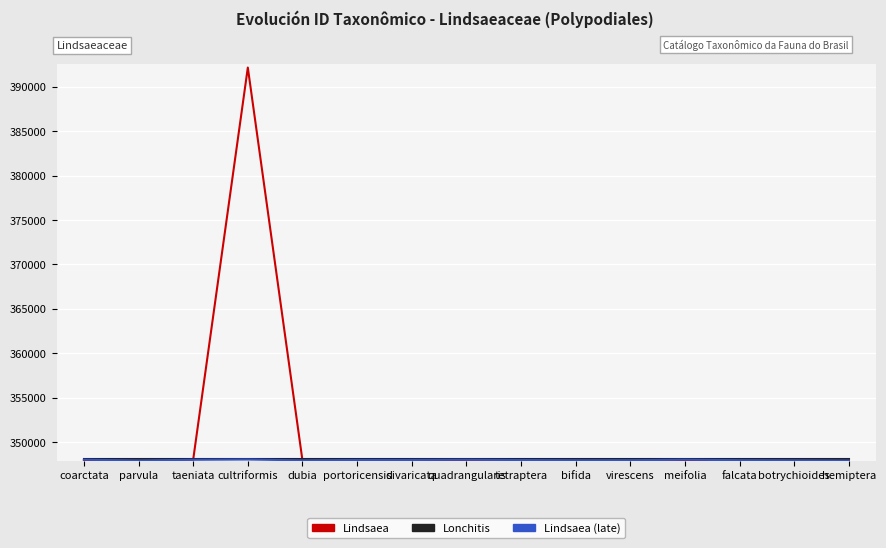

What is the spread (max minus min) of values at coarctata?

124